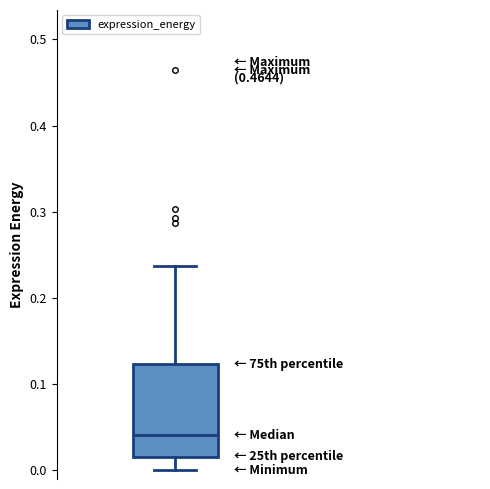

Transcribe this box plot: give where the median line is, the range the box spans, and where the two whiskers end, as read against the y-axis. The values are not printed on the chart, so give them approximately, as read against the axis.

median 0.04, box 0.02 to 0.12, whiskers 0.00 to 0.24